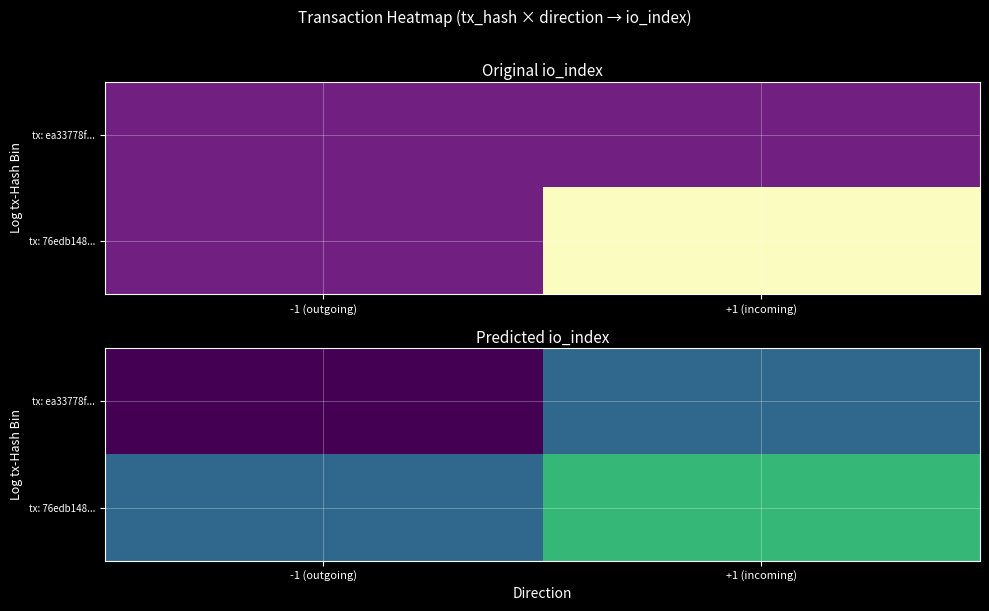

List the series in order of their peak value, lowest first.

tx: ea33778f..., tx: 76edb148...